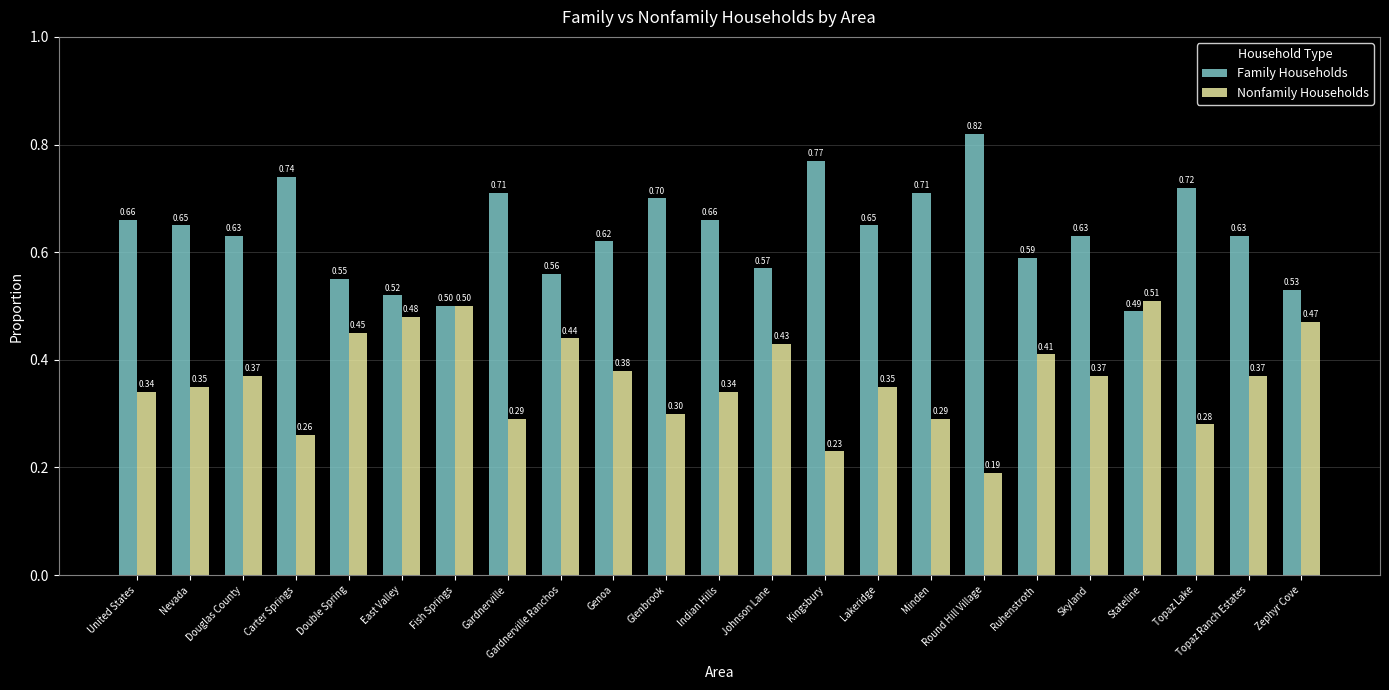

Which series has the widest spread of values?

Family Households